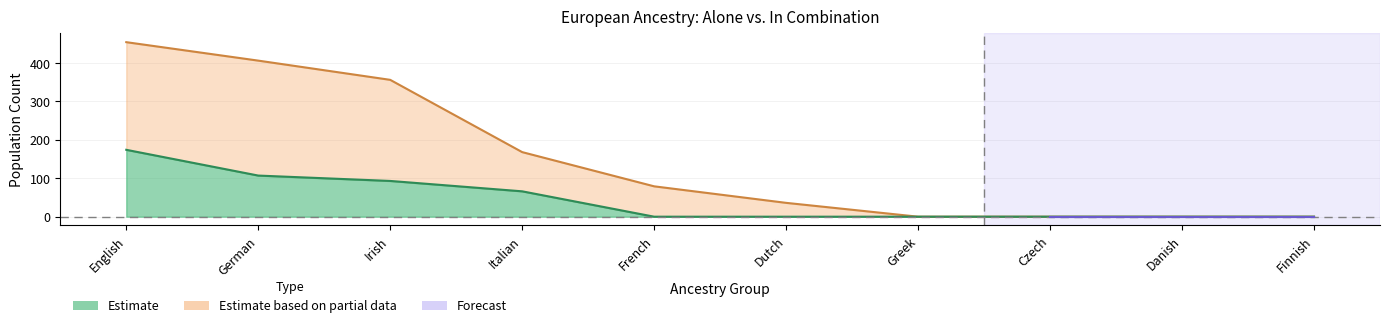

What is the difference between the combination values at German and Italian?

238